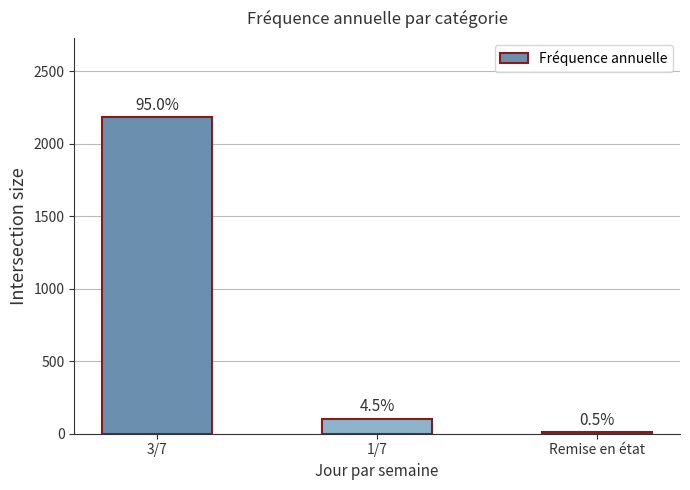

What is the value of the 1st bar from the left?

2184